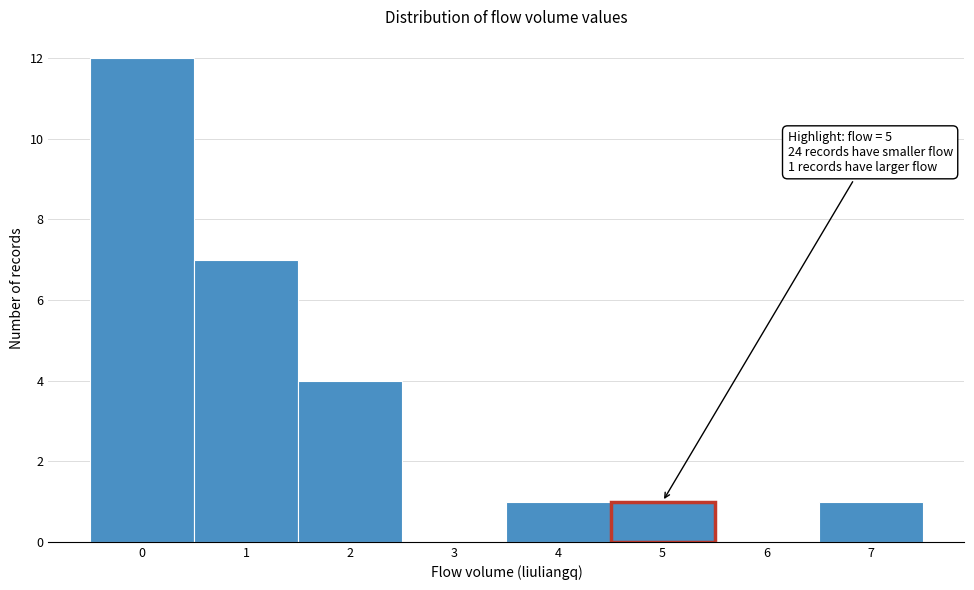

Over which range of the x-axis is the bar tallest?

-0.5 to 0.5